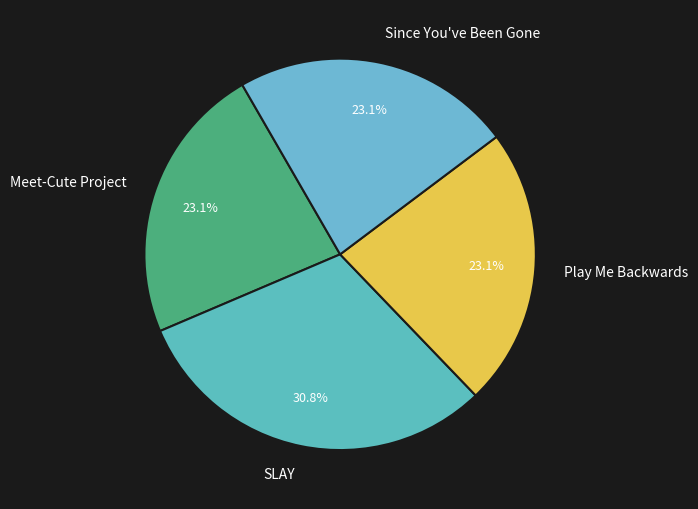

To the nearest percent, what portion does Since You've Been Gone represent?

23%